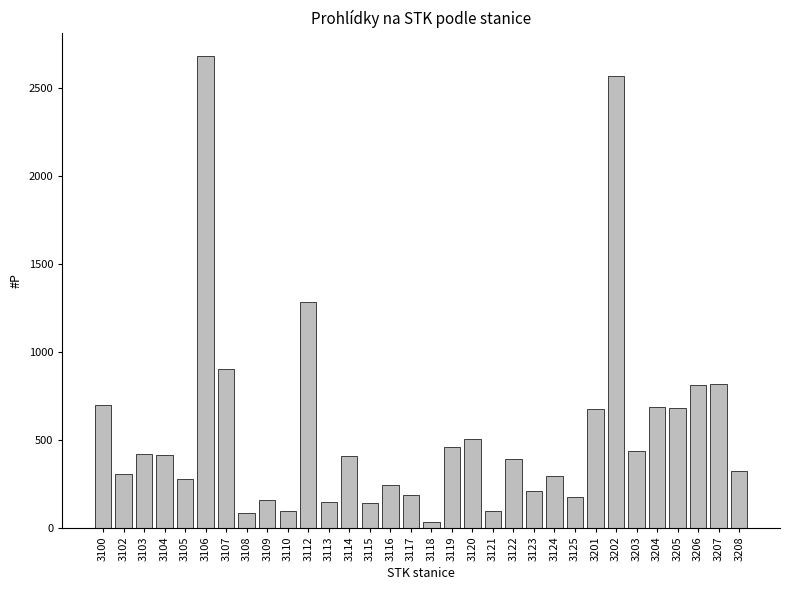

What is the difference between the values at 3119 and 3123?

250